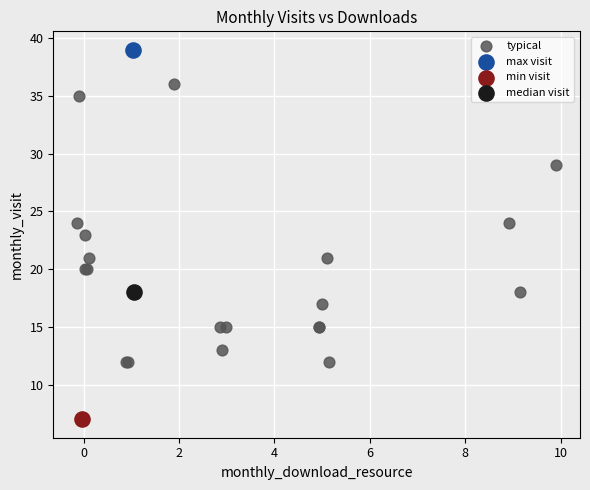

What are all the series names shown in the legend?

typical, max visit, min visit, median visit